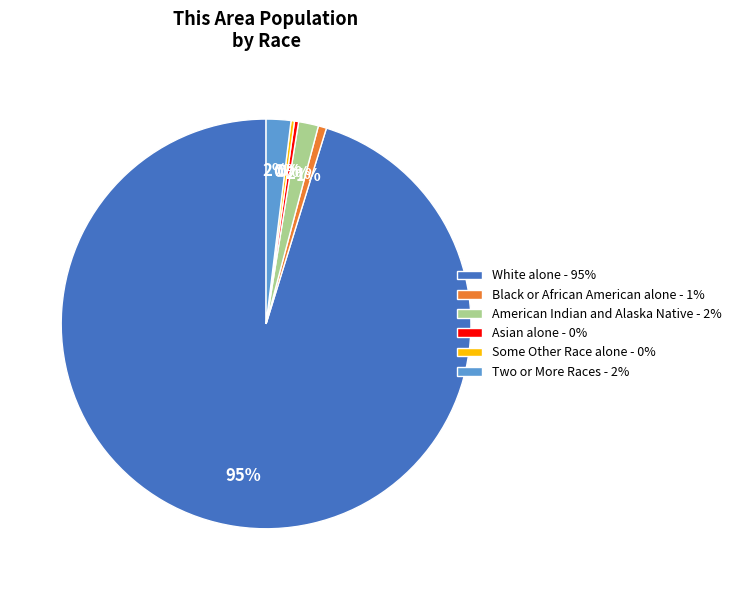

Which slice is the largest?

White alone - 95%